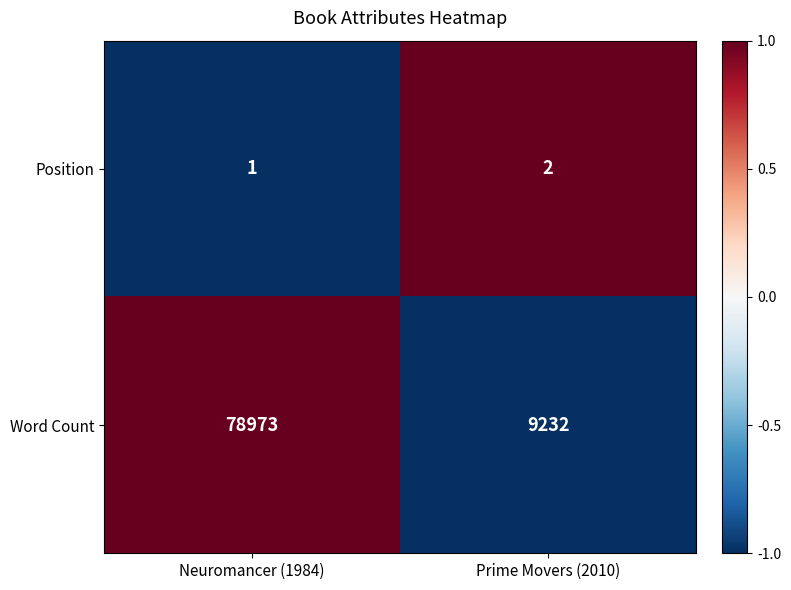

Reading right to left, transcribe all the data shown in this chart.

Position: Prime Movers (2010)=2	Neuromancer (1984)=1
Word Count: Prime Movers (2010)=9232	Neuromancer (1984)=78973